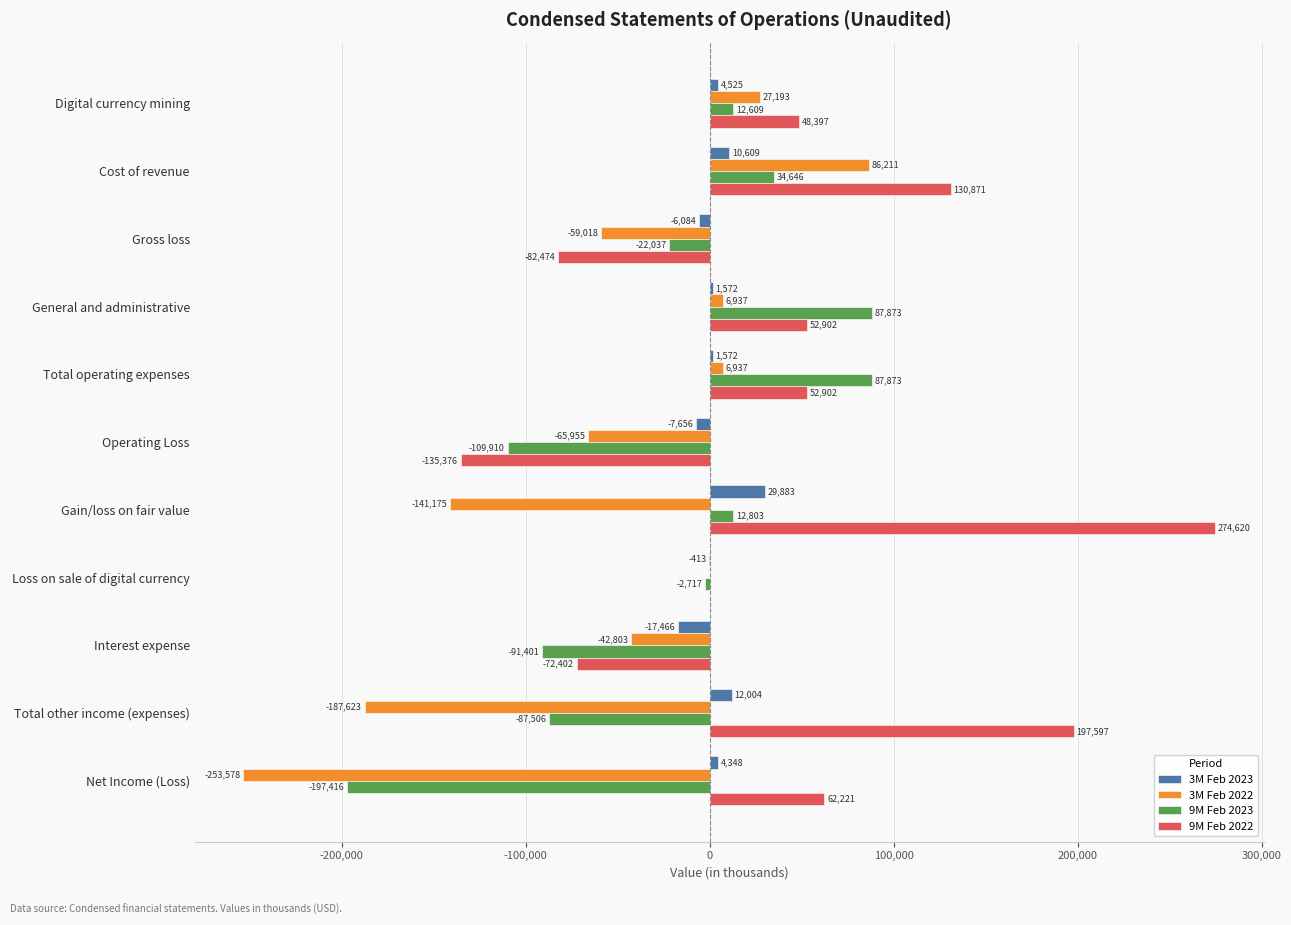

At which label is 3M Feb 2022 closest to -83683?

Operating Loss